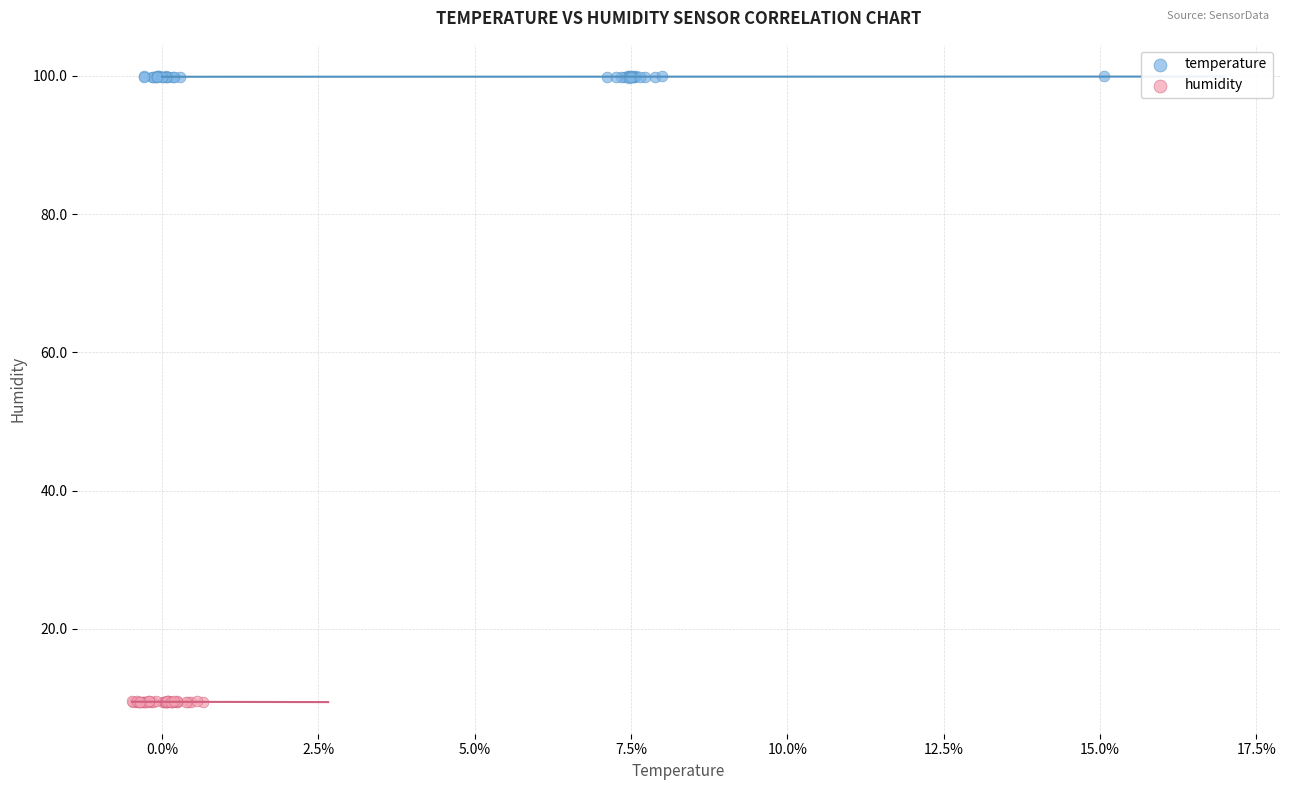

What are all the series names shown in the legend?

temperature, humidity